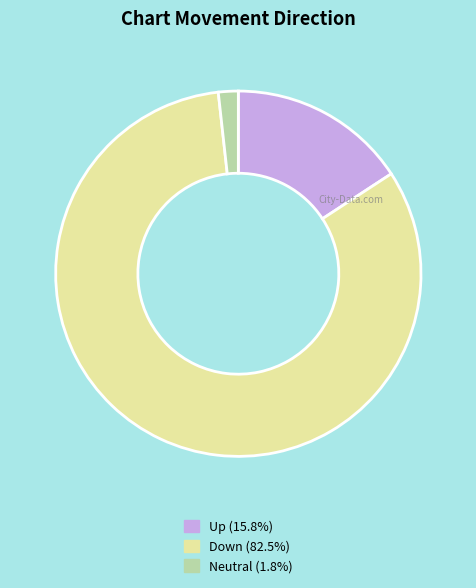

What is the ratio of the value at Up (15.8%) to the value at Neutral (1.8%)?

9.0